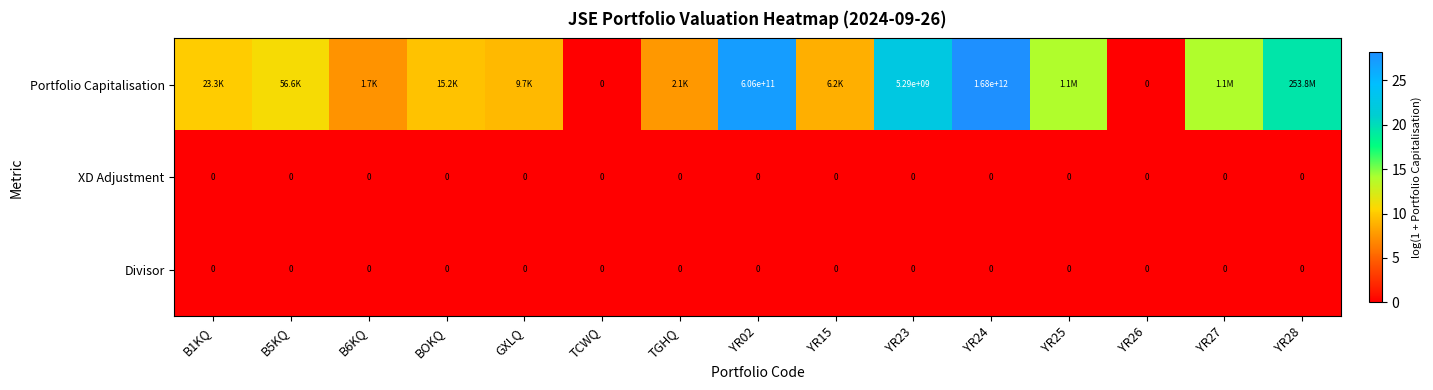

At which category does the chart reach its minimum across all series?

TCWQ